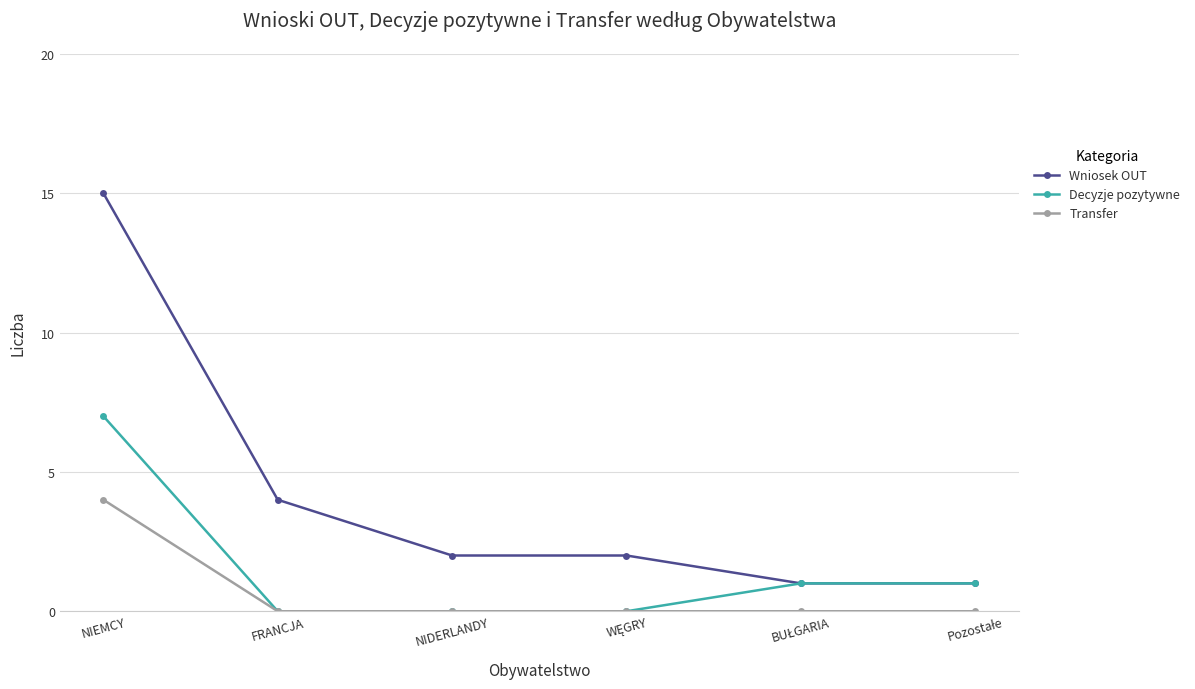

How many Decyzje pozytywne values are between 0 and 1?

5